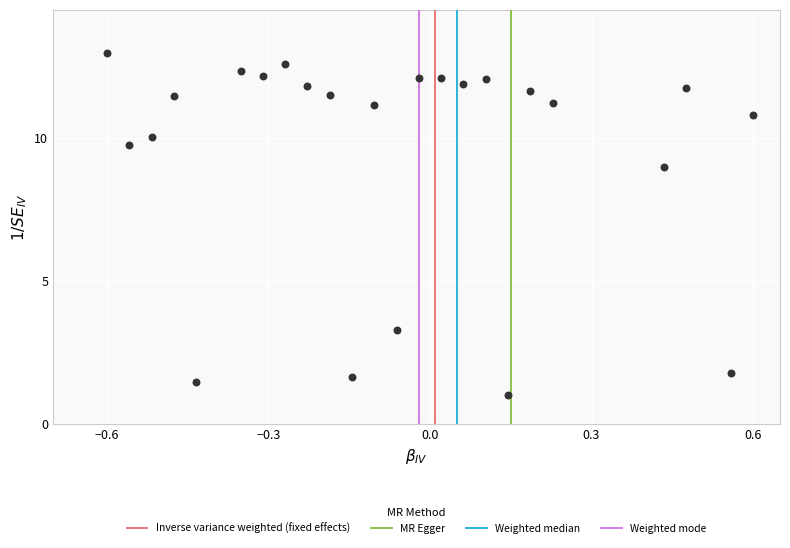

What Y value in the scatter plot is closest to 7?

9.0